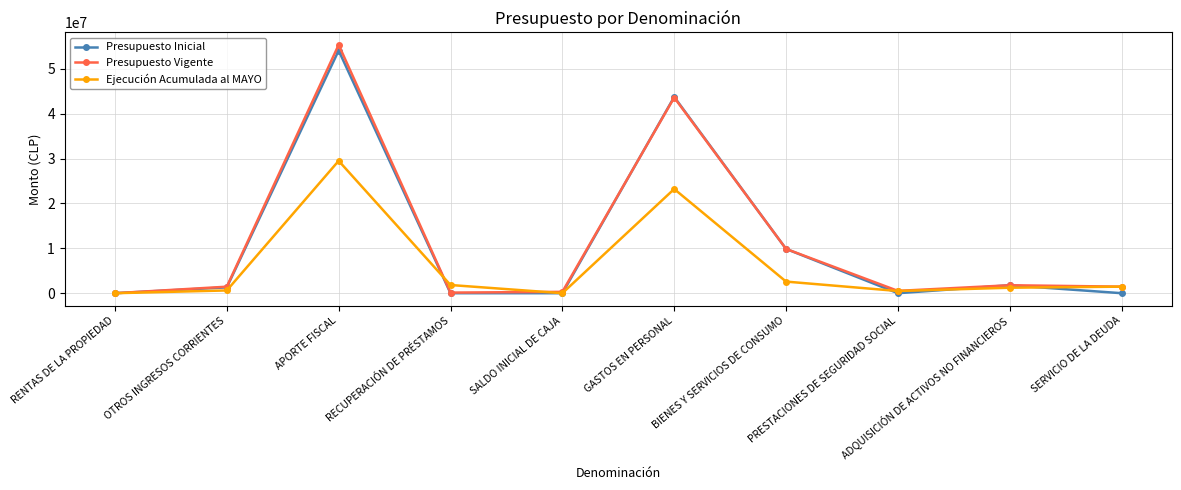

How many data points in Presupuesto Inicial are less than 1300760?

5